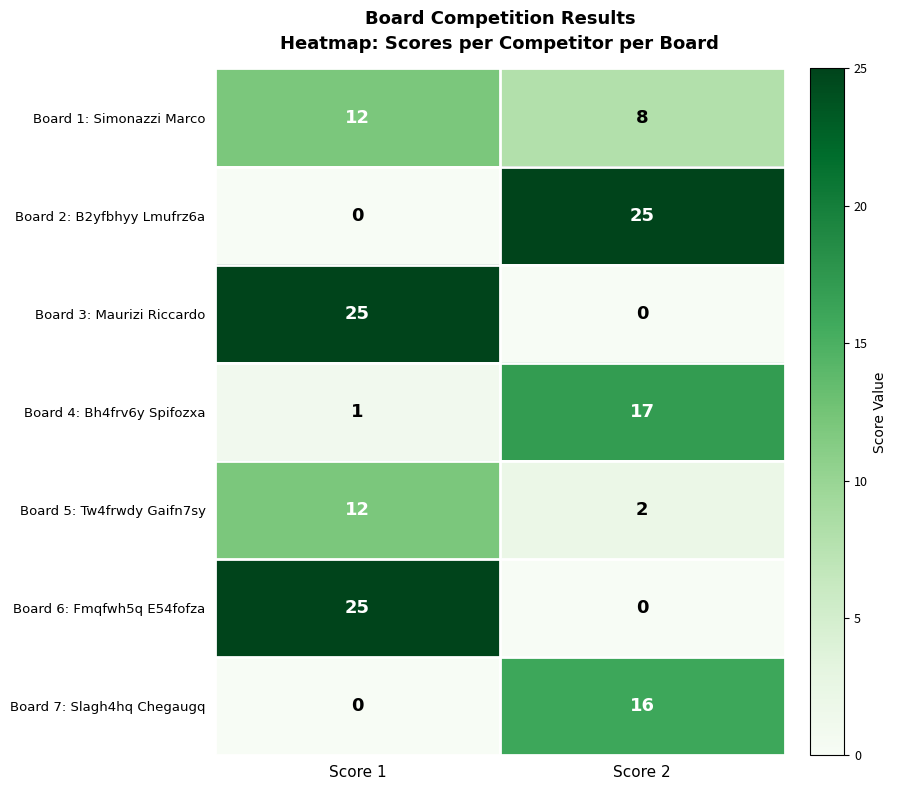

At which category is the sum across all series the highest?

Score 1